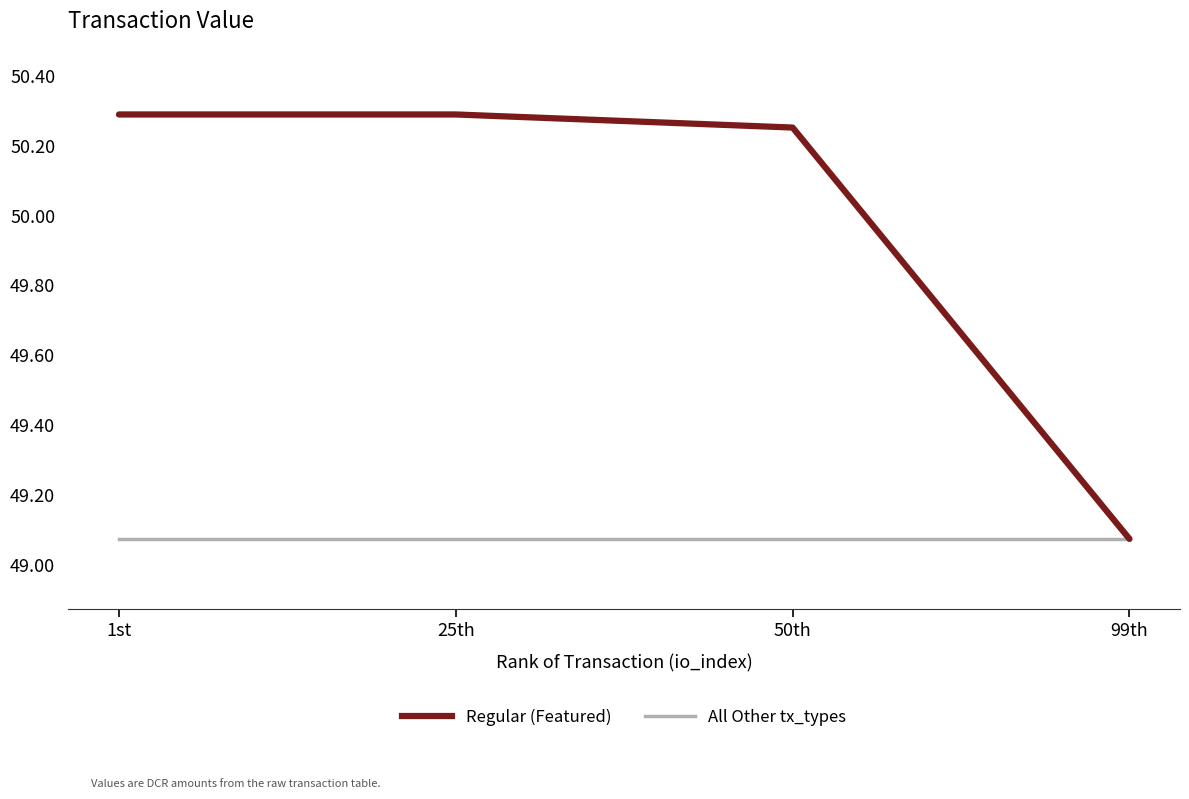

True or false: Regular (Featured) and All Other Countries intersect in this chart.

False